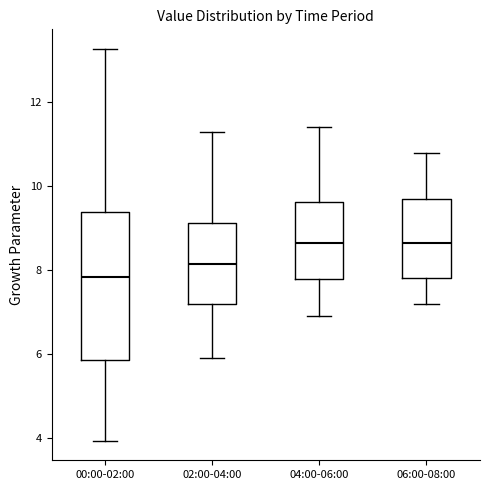

Which box is the tallest, from its lower edge to its upper edge?

00:00-02:00